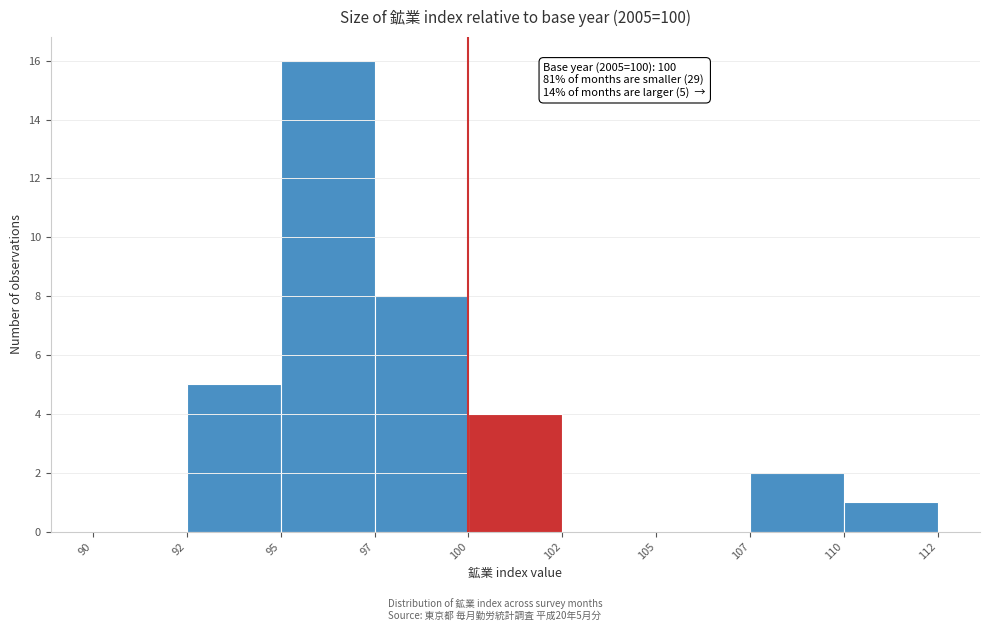

Reading left to right, extract all data points from this chart.

90=0	92=5	95=16	97=8	100=4	102=0	105=0	107=2	110=1